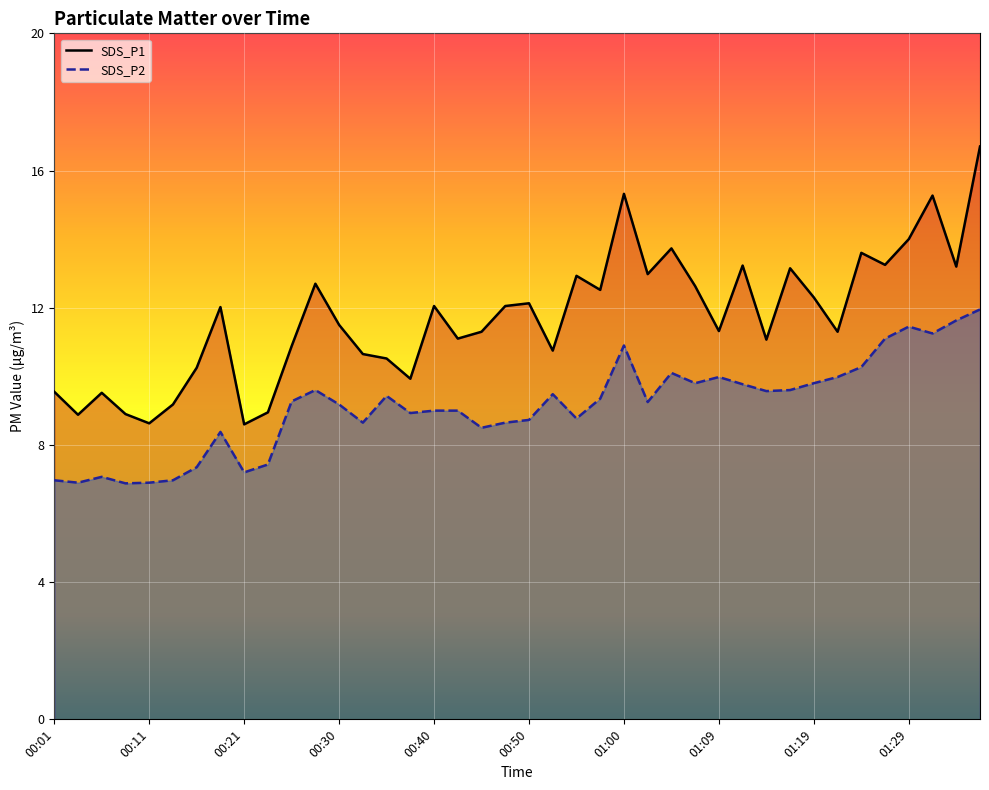

What is the difference between the maximum and minimum values in the SDS_P2 series?

5.1